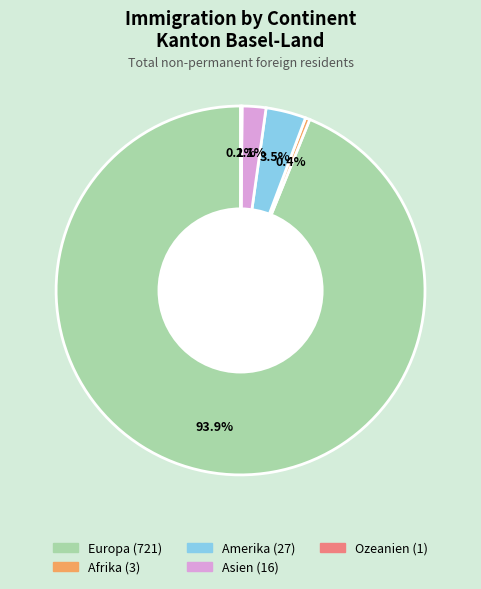

Which has a higher value, Europa or Afrika?

Europa